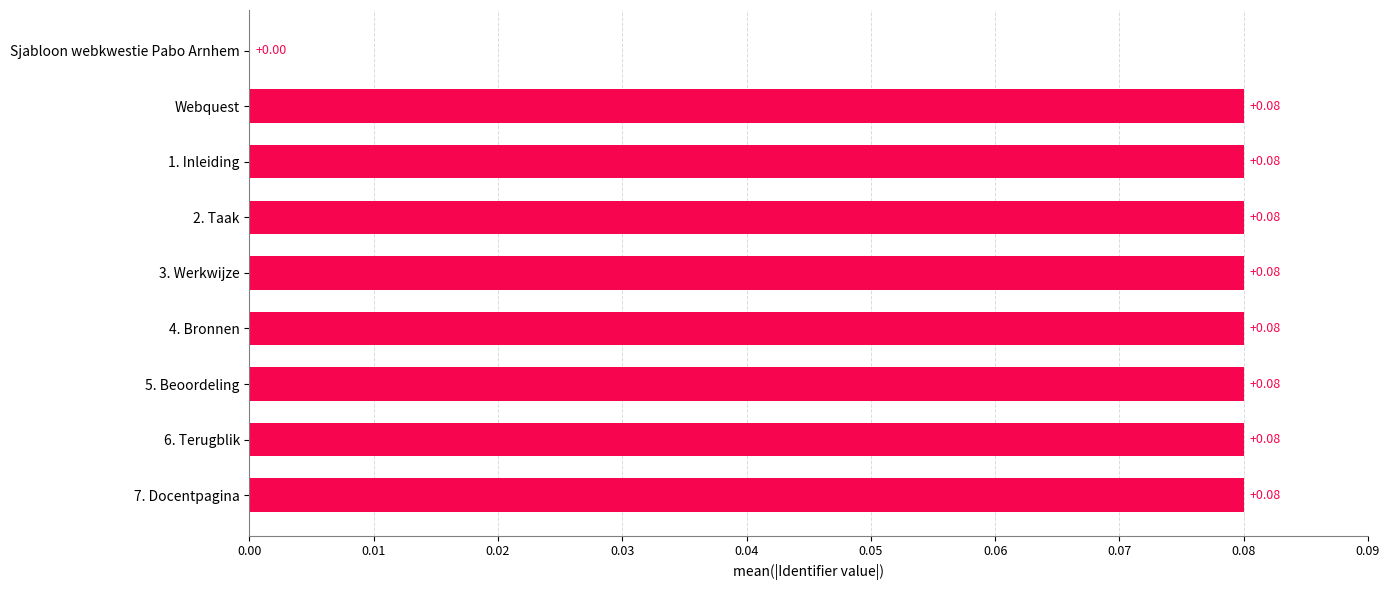

Which has a higher value, 2. Taak or Sjabloon webkwestie Pabo Arnhem?

2. Taak